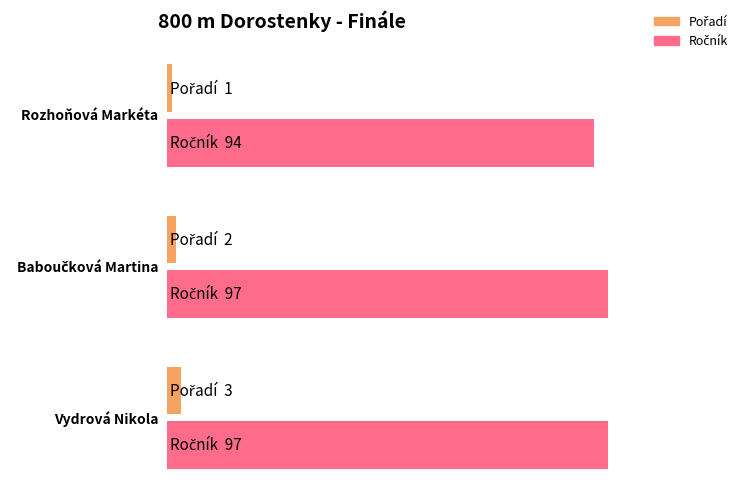

What position from the left is Vydrová Nikola?

3